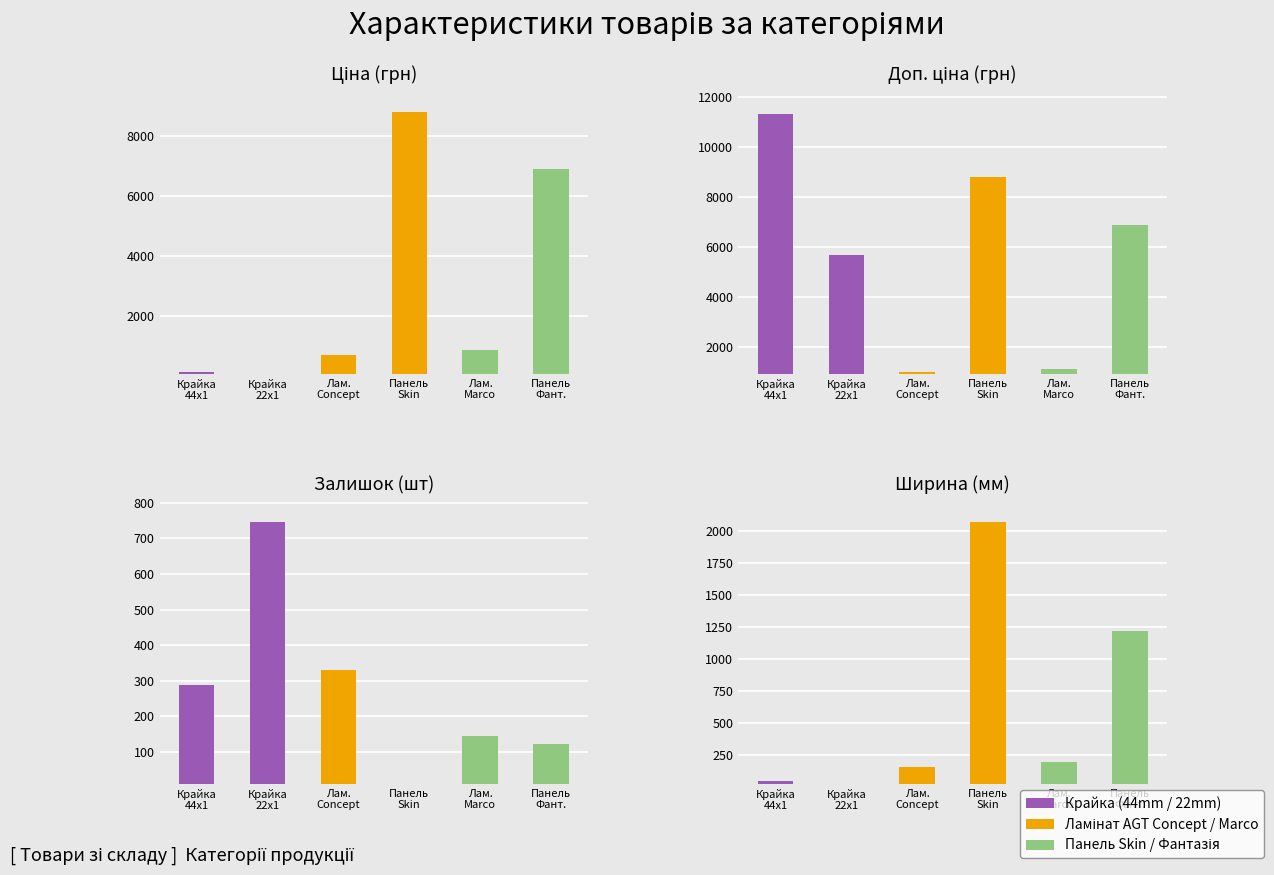

Reading left to right, what are all the values shown in this chart?

Крайка 44x1: 113.3	11334.0	289.0	44.0
Крайка 22x1: 56.7	5667.0	745.0	22.0
Ламінат AGT Concept 10мм: 689.1	1017.8	330.0	154.5
Панель Skin 18мм: 8797.6	8797.6	11.0	2070.0
Ламінат AGT Marco 12мм: 842.8	1142.1	144.0	189.0
Панель AGT Фантазія 18мм: 6879.5	6879.5	123.0	1220.0